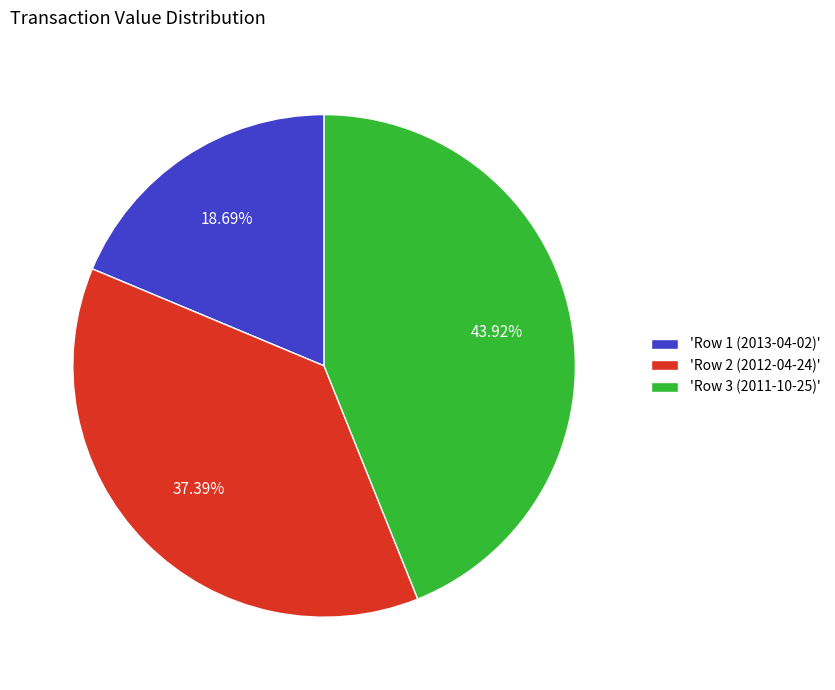

To the nearest percent, what is the difference between the largest and smallest slice percentages?

25%